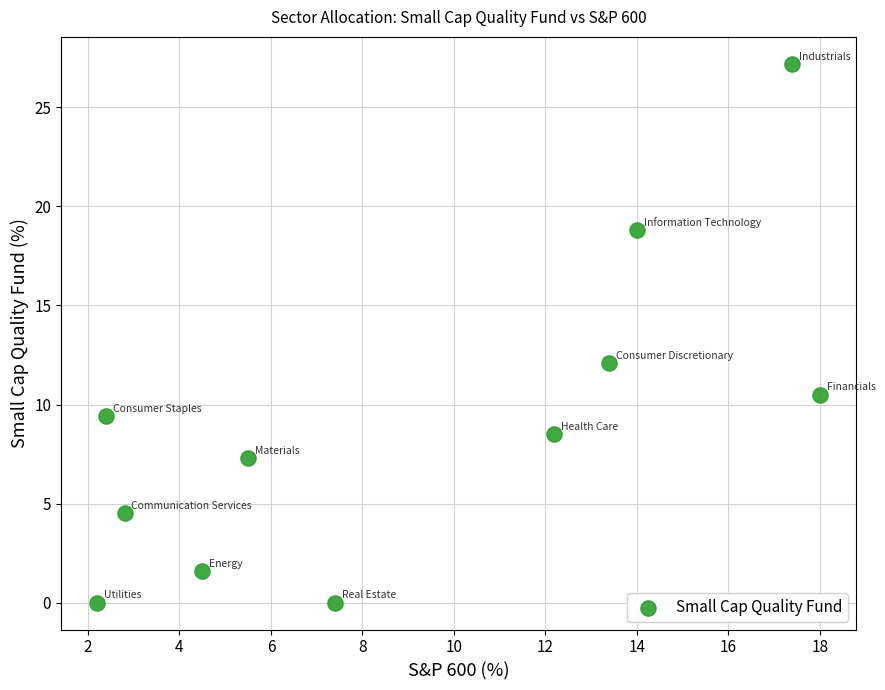

What Y value in the scatter plot is closest to 13?

12.1